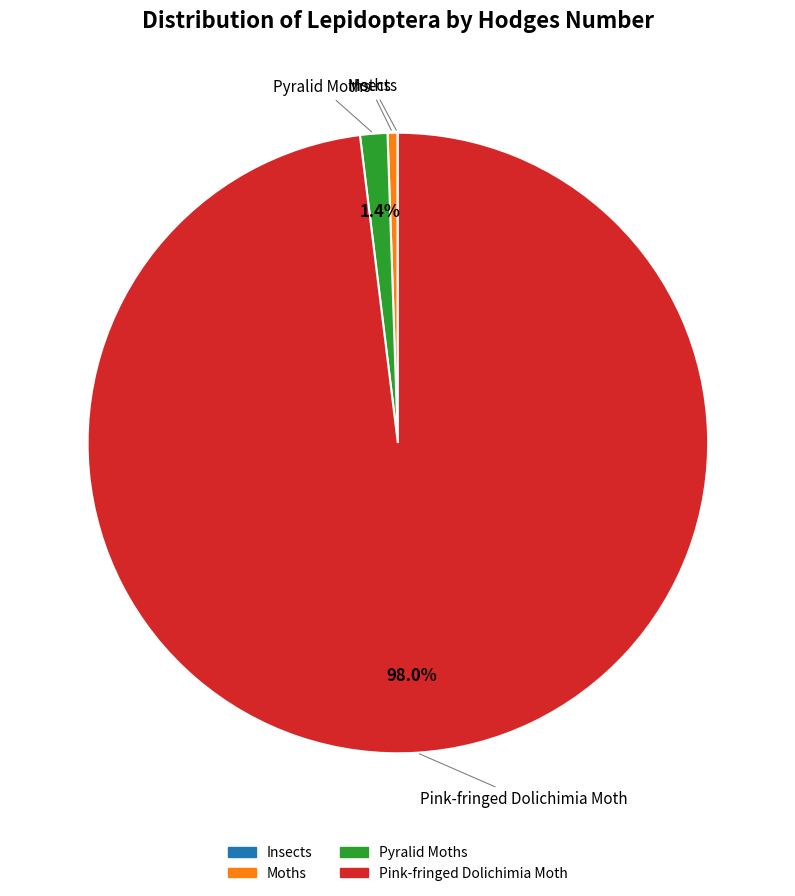

Which has a higher value, Pink-fringed Dolichimia Moth or Moths?

Pink-fringed Dolichimia Moth